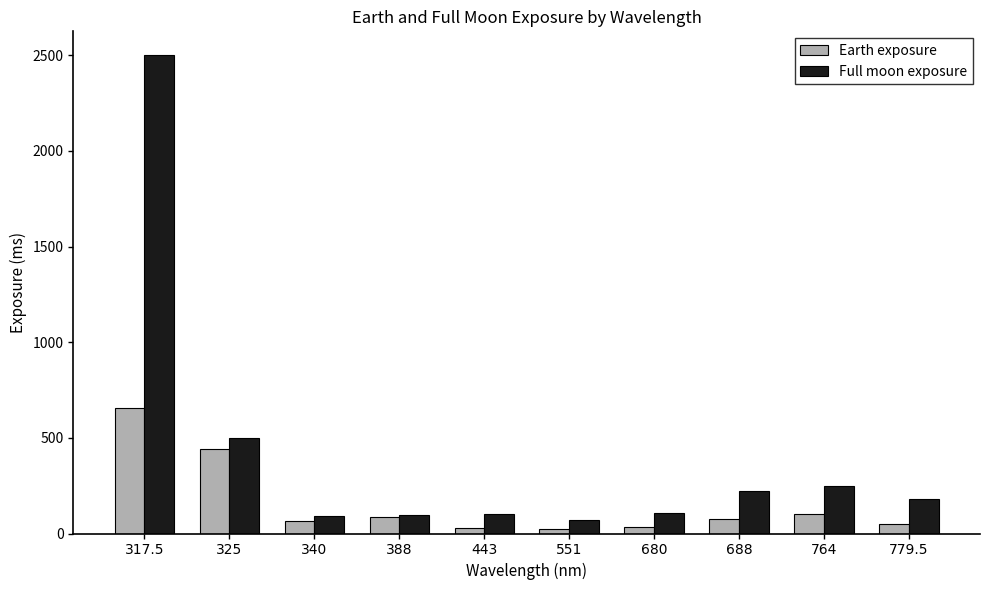

The value of Earth exposure at 779.5 is 49. True or false?

True